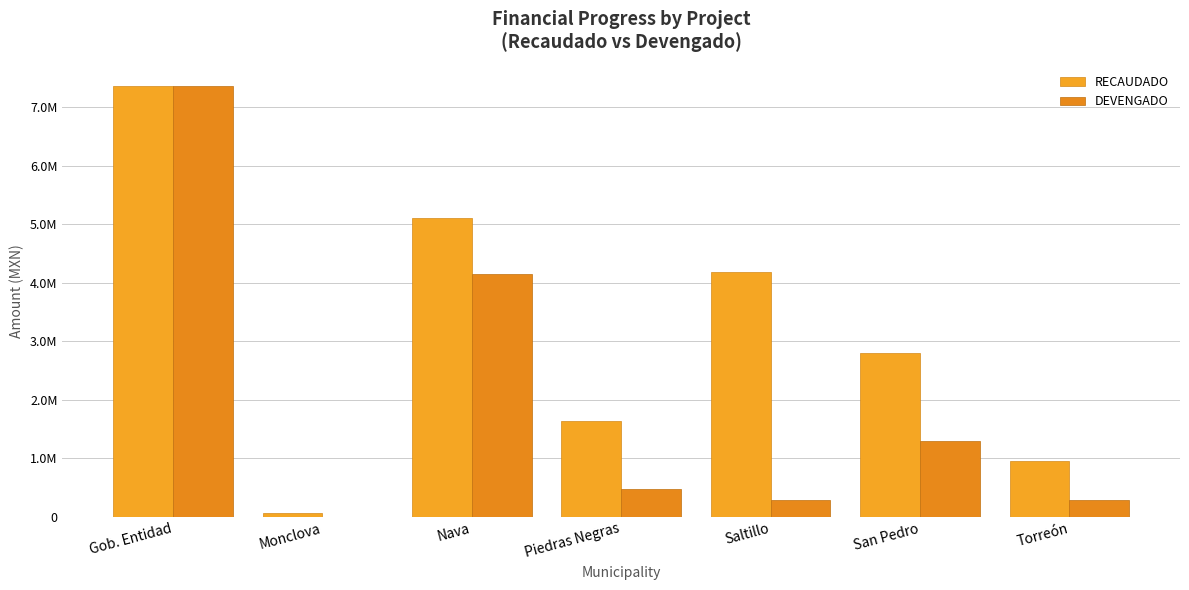

The value of RECAUDADO at Piedras Negras is 755815.5. True or false?

False